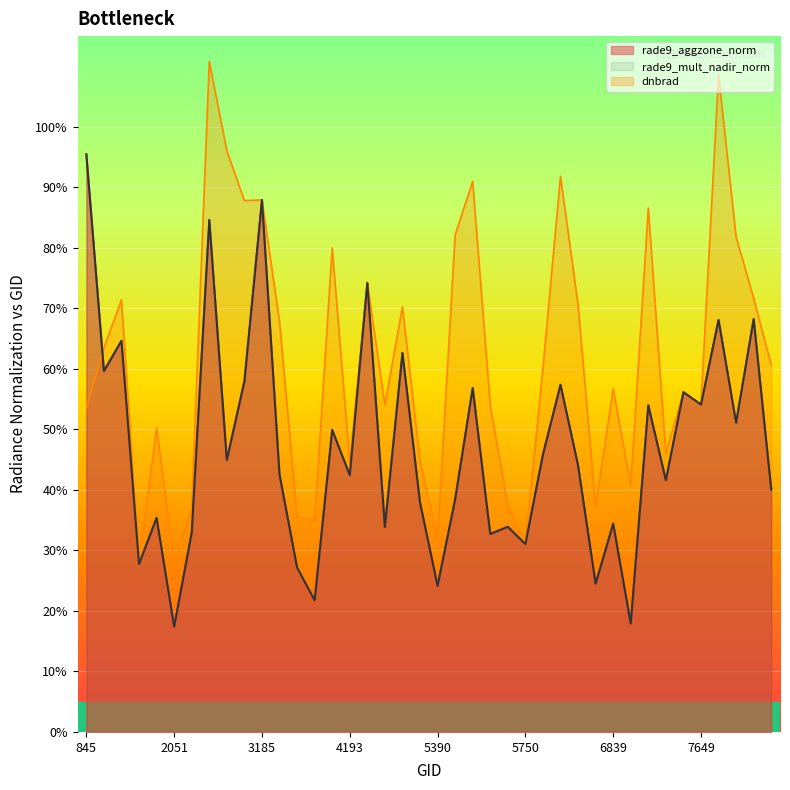

How many interior local peaks does the rade9_aggzone_norm series have?

15